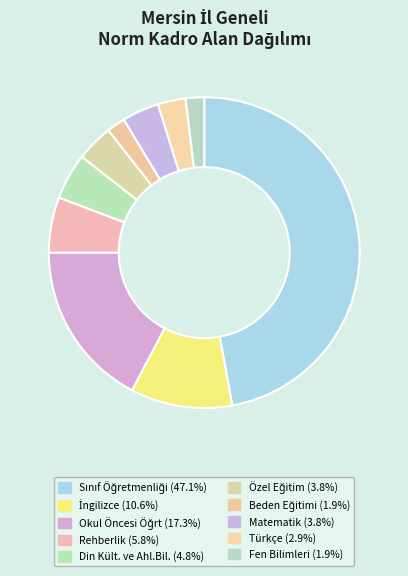

The Türkçe slice represents 16% of the pie. True or false?

False